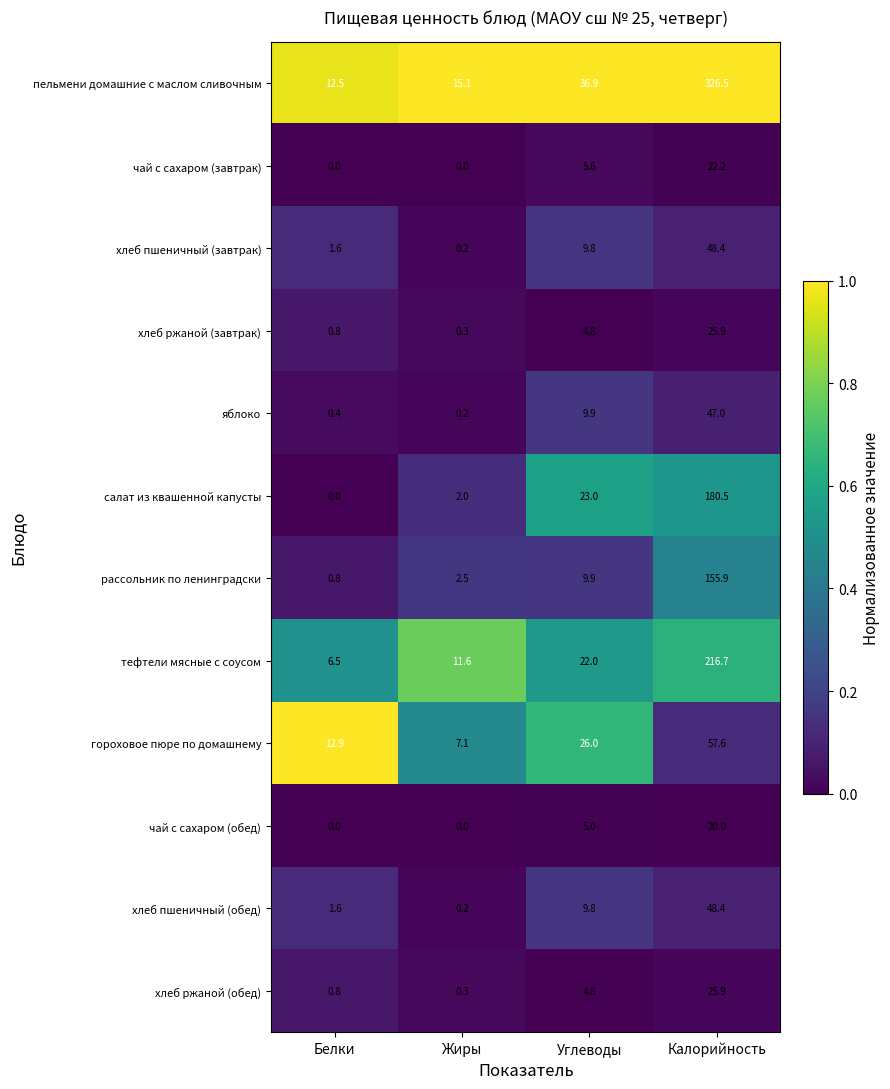

How many series are shown in this chart?

12